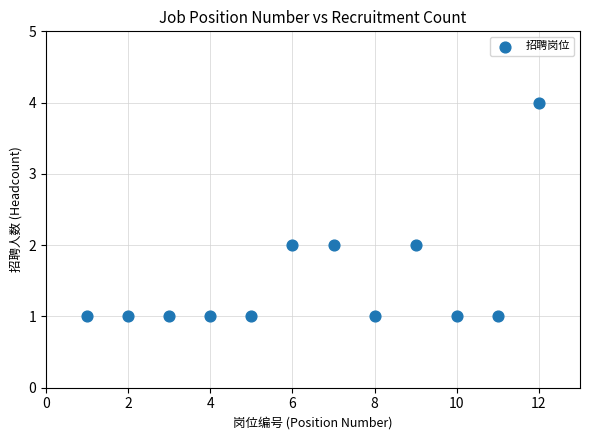

What is the range of Y values (max minus min)?

3